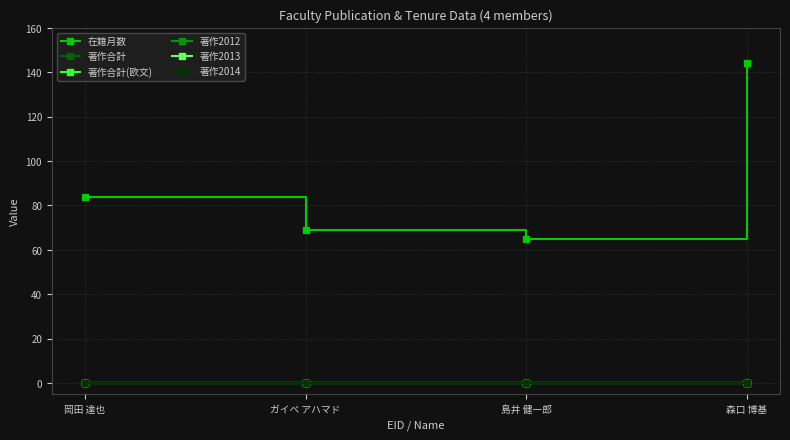

What is the difference between the maximum and second lowest values in the 在籍月数 series?

75